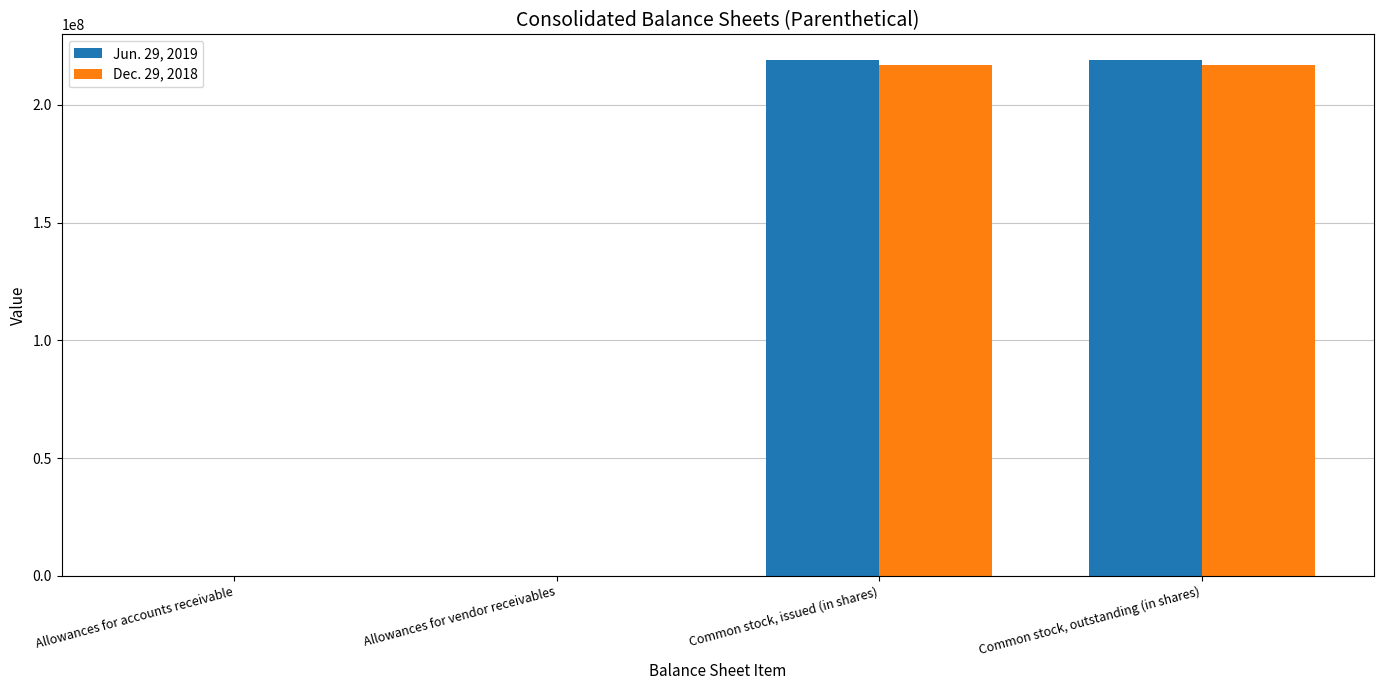

Are the bars grouped side by side (vs. stacked)?

Yes